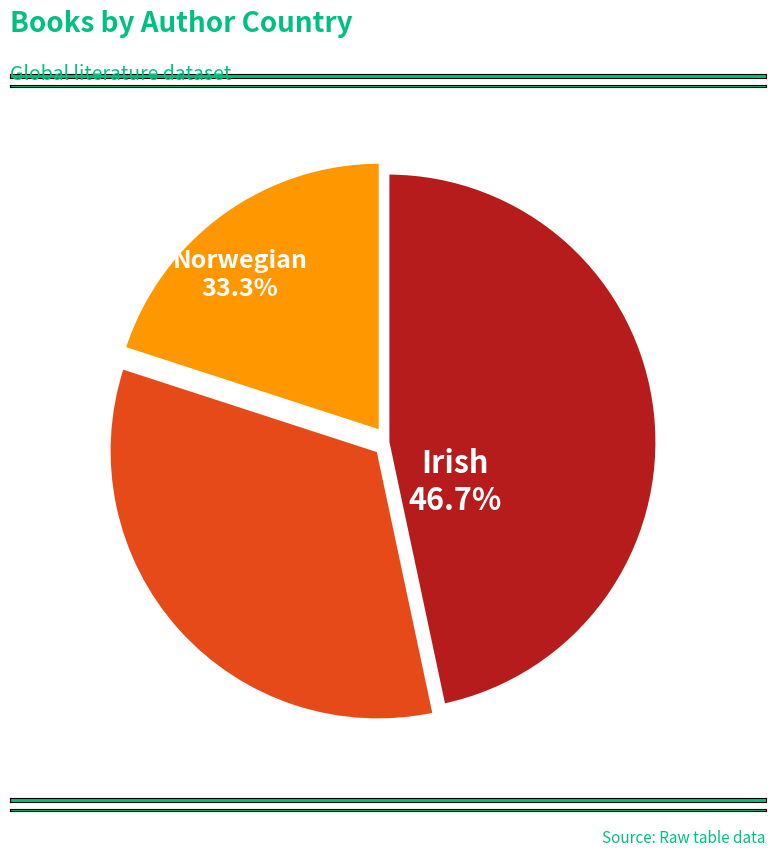

Is there any slice that represents more than half of the pie?

No